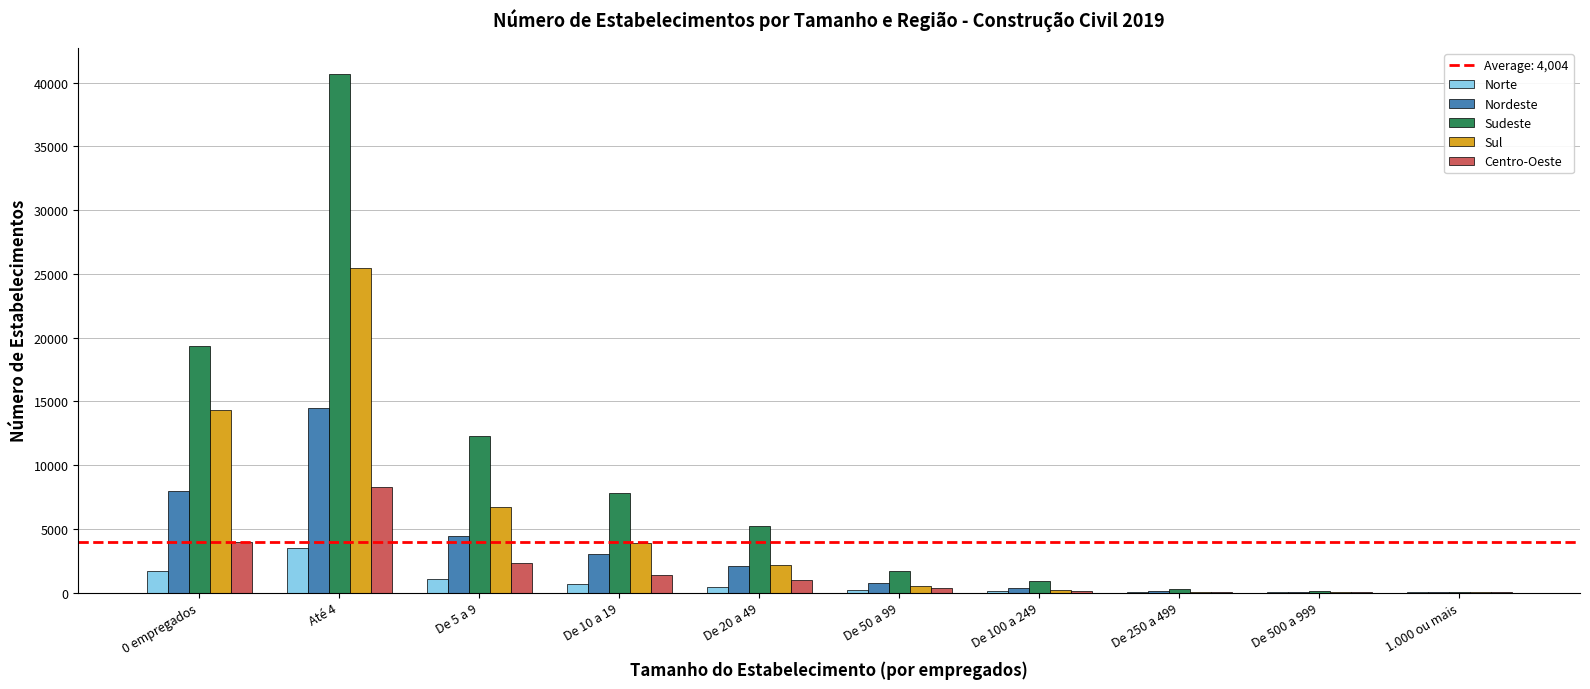

Are the bars grouped side by side (vs. stacked)?

Yes